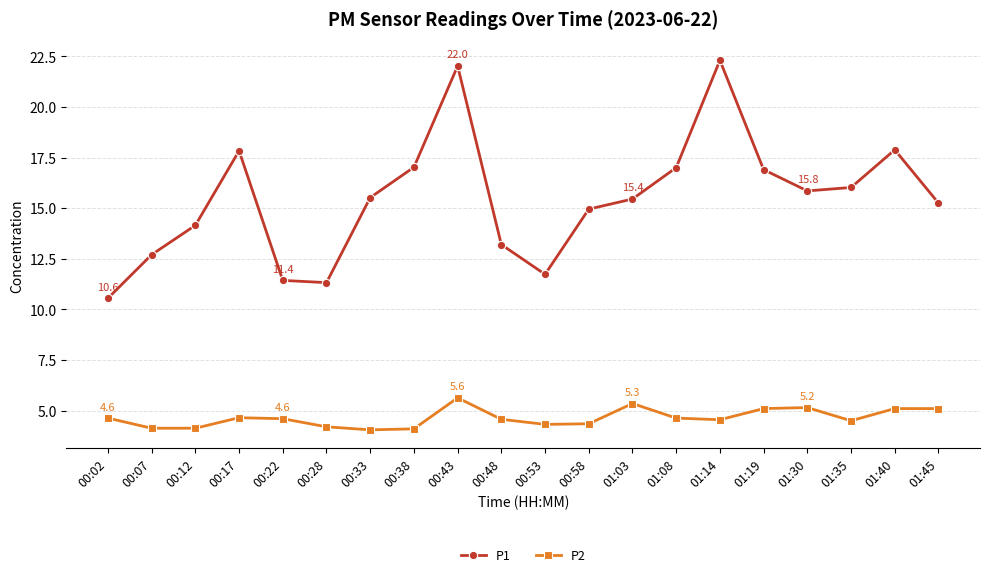

What is the sum of all P2 values?

92.8